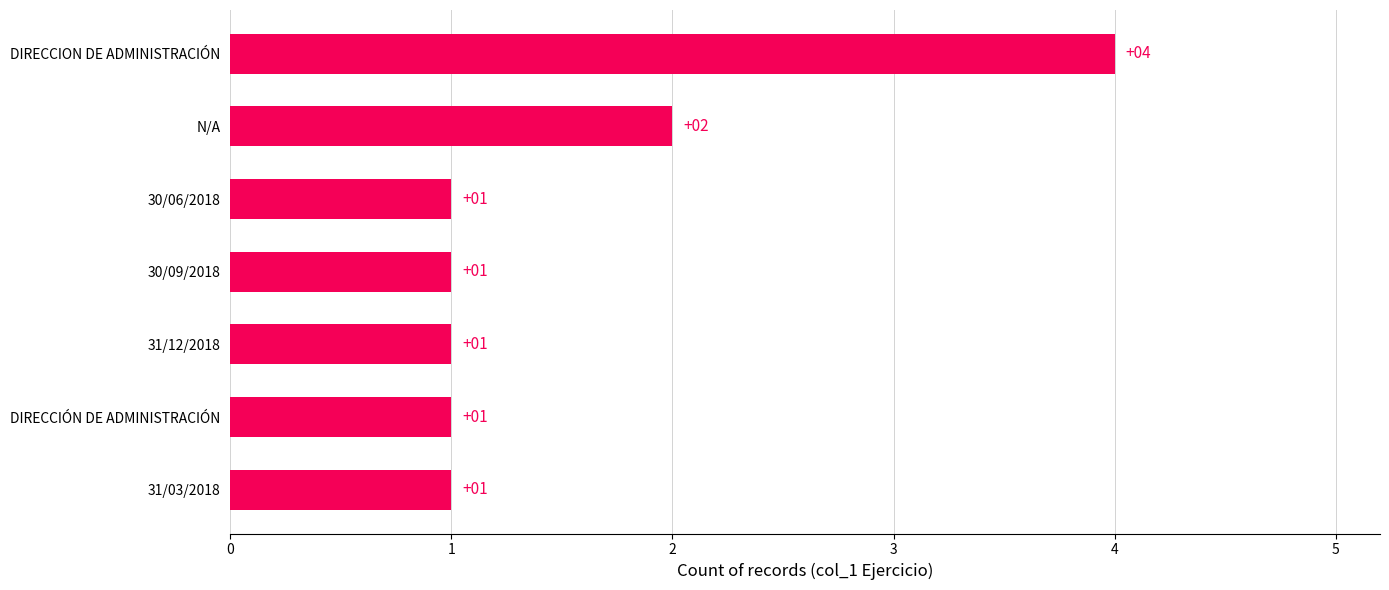

How many distinct data groups are displayed?

1